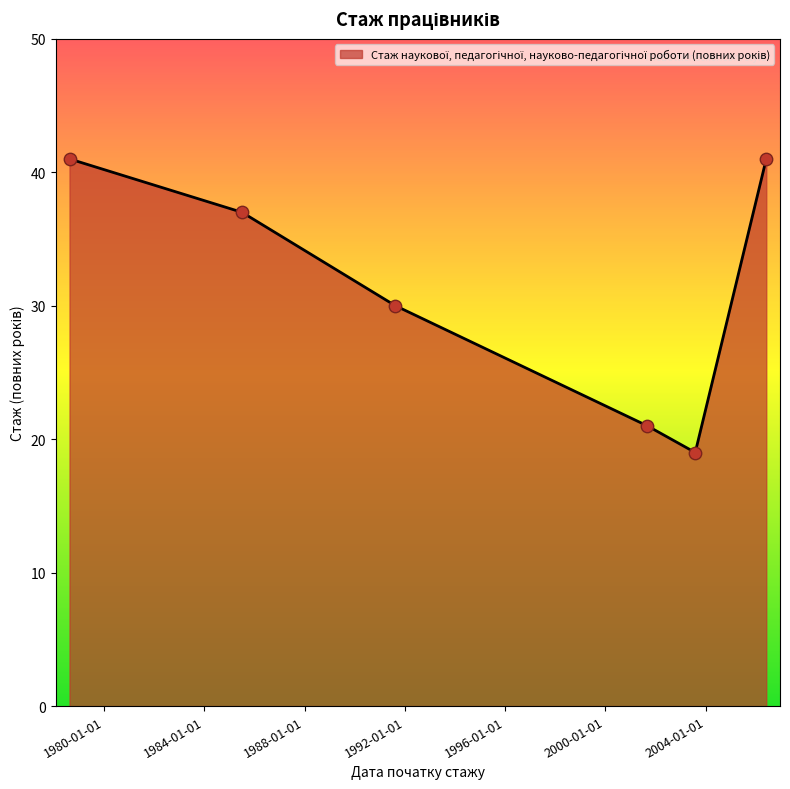

True or false: the data has more than 0 interior local peaks.

False